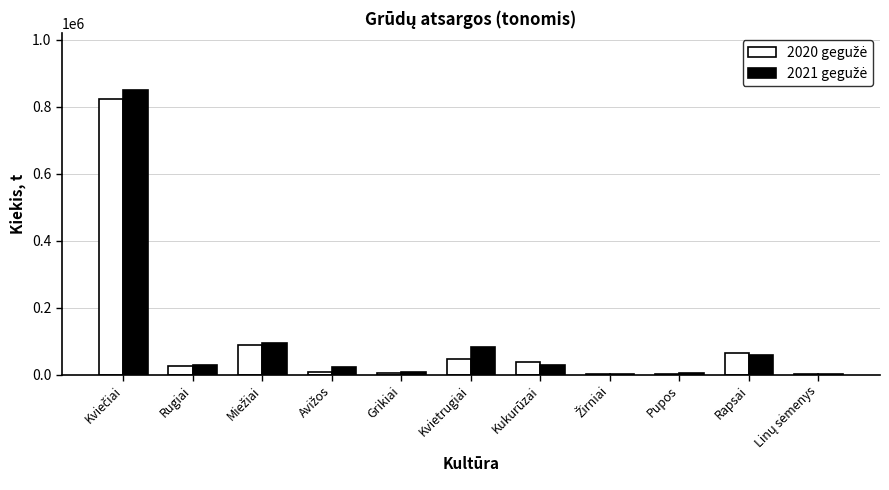

How many categories are shown in the chart?

11